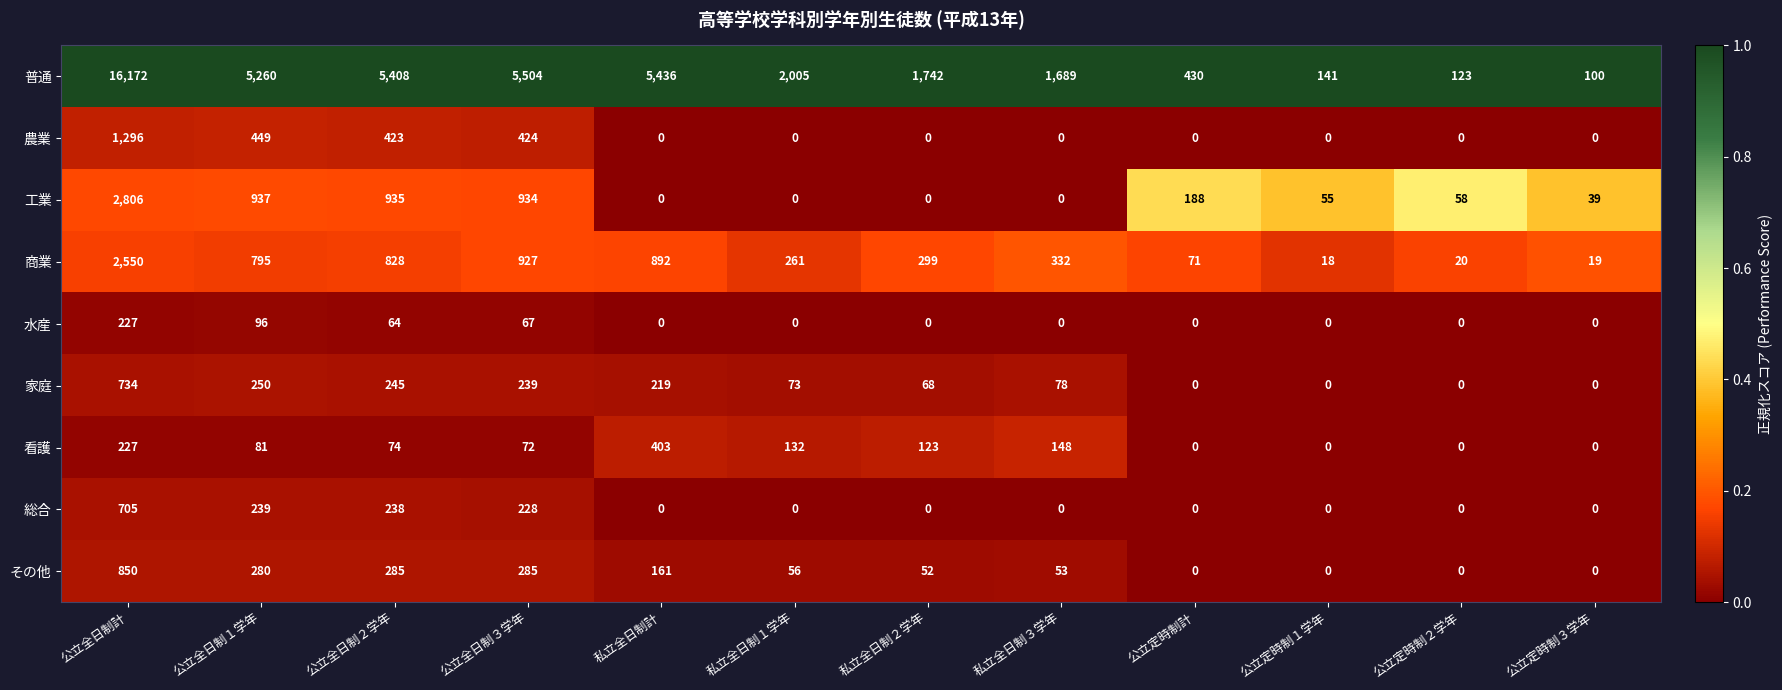

What is the total value across all series at 公立定時制３学年?

158